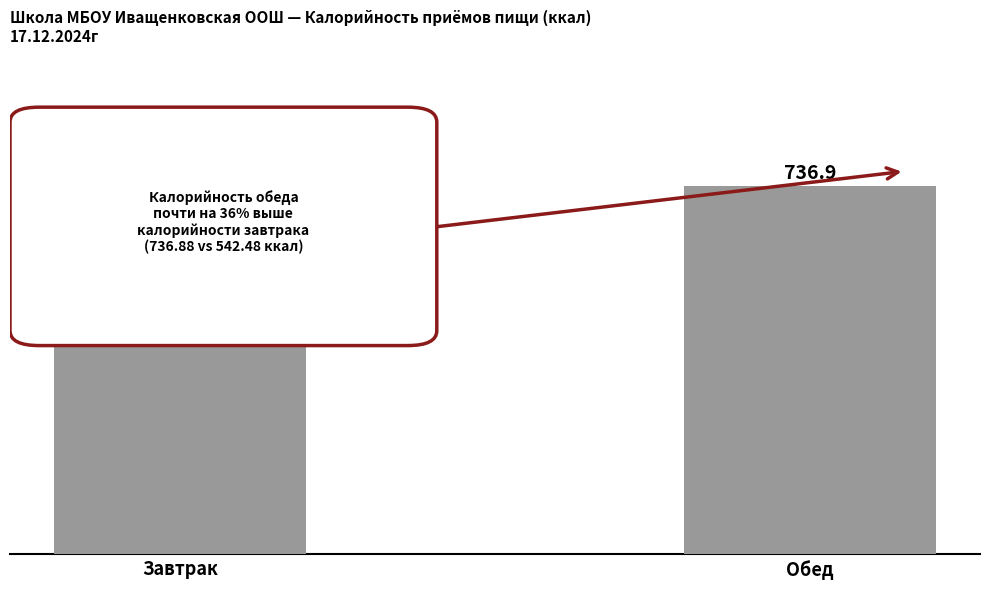

Rank the categories by value from lowest to highest.

Завтрак, Обед